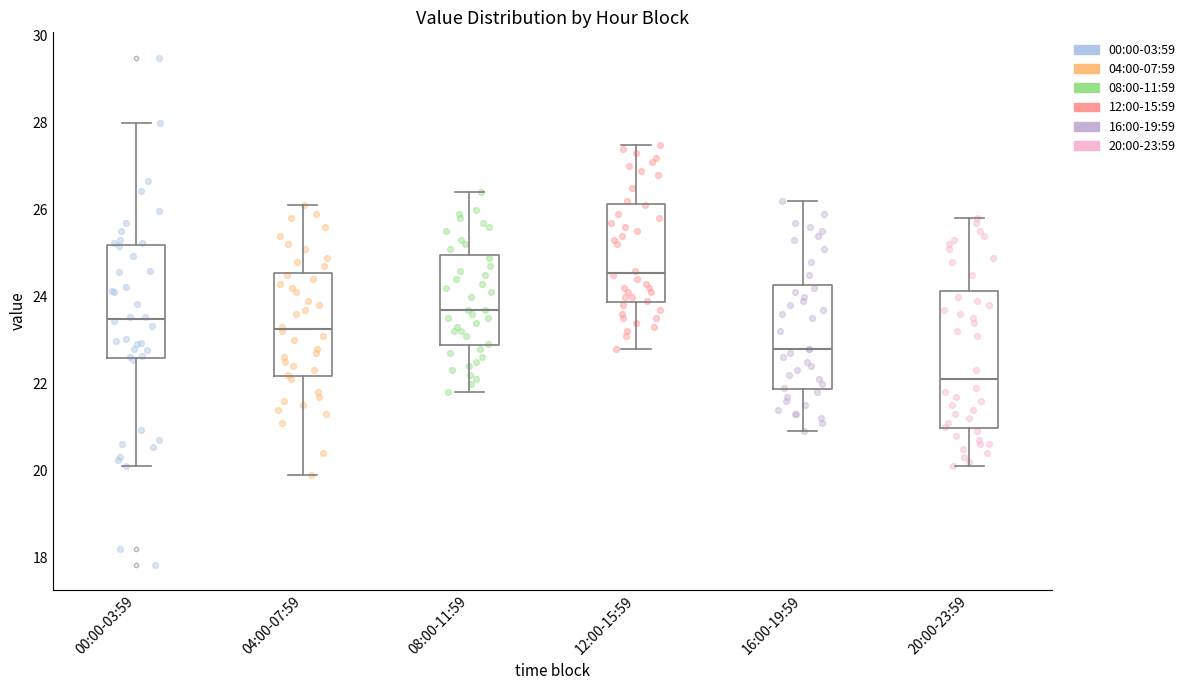

Where is the lower edge of the box for 08:00-11:59 on the y-axis? The values are not printed on the chart, so give them approximately, as read against the axis.

22.8